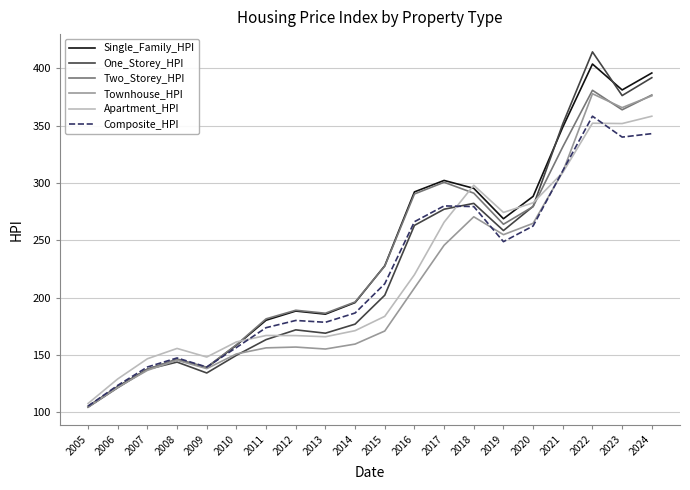

At which label does One_Storey_HPI reach its minimum?

2005